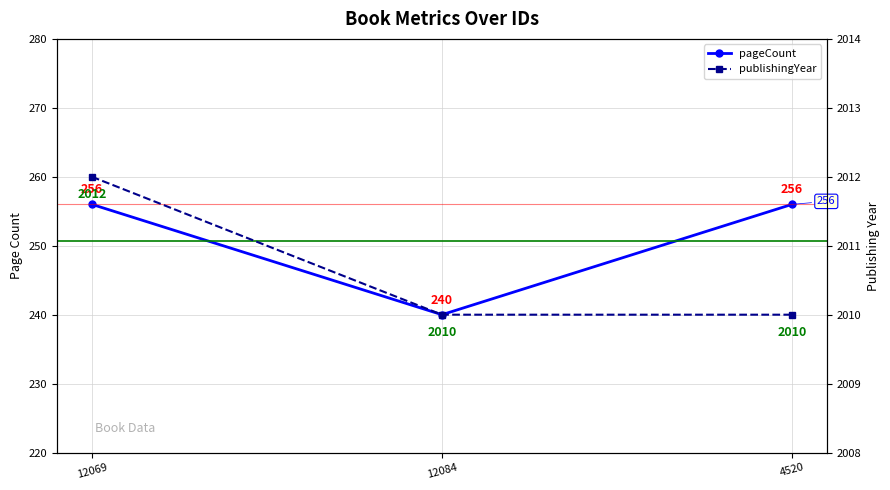

Which series changed the most between 12084 and 4520?

pageCount